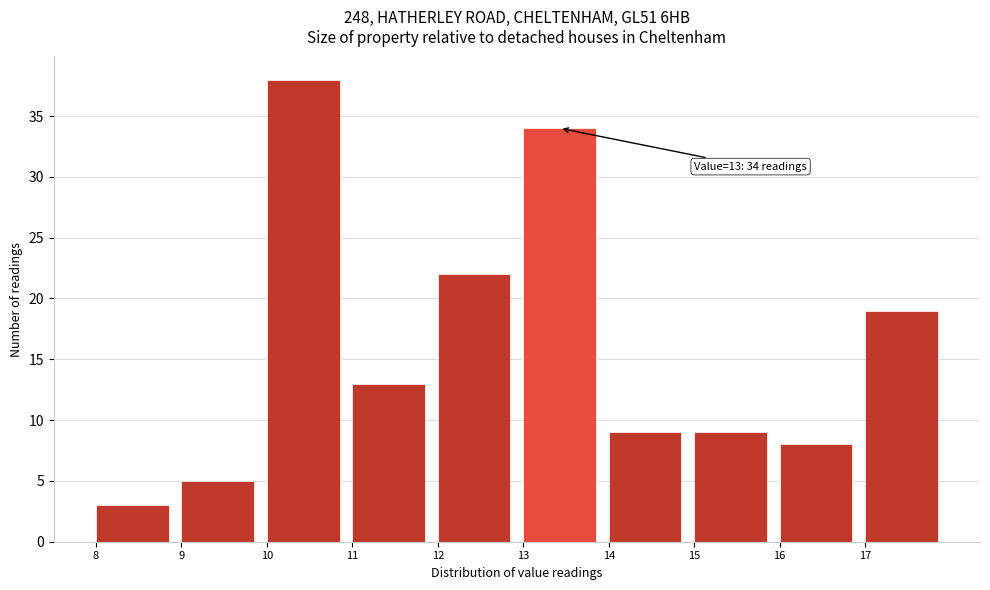

Over which range of the x-axis is the bar tallest?

10 to 11